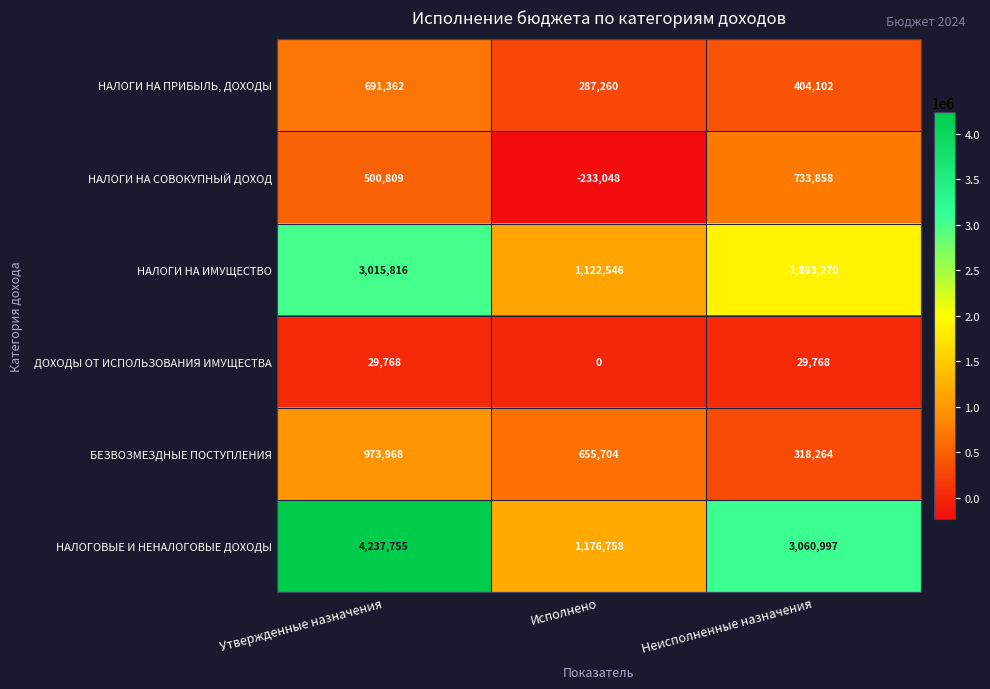

What is the greatest value displayed?

4237755